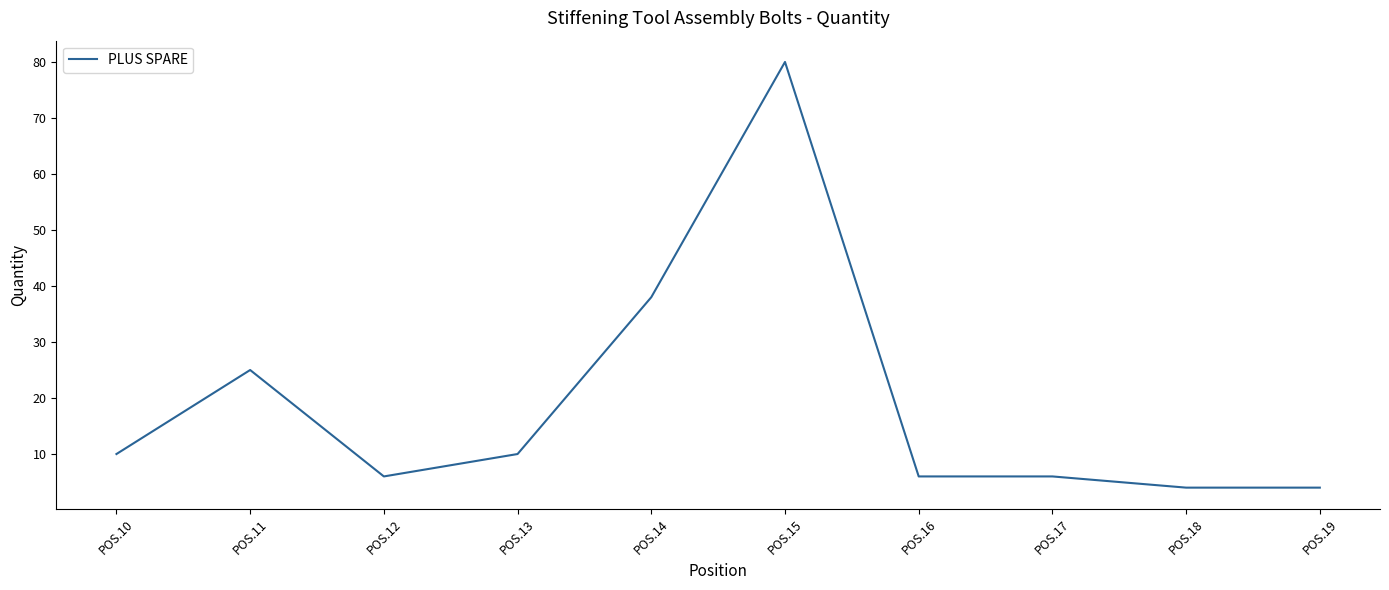

Between POS.19 and POS.16, which is larger?

POS.16